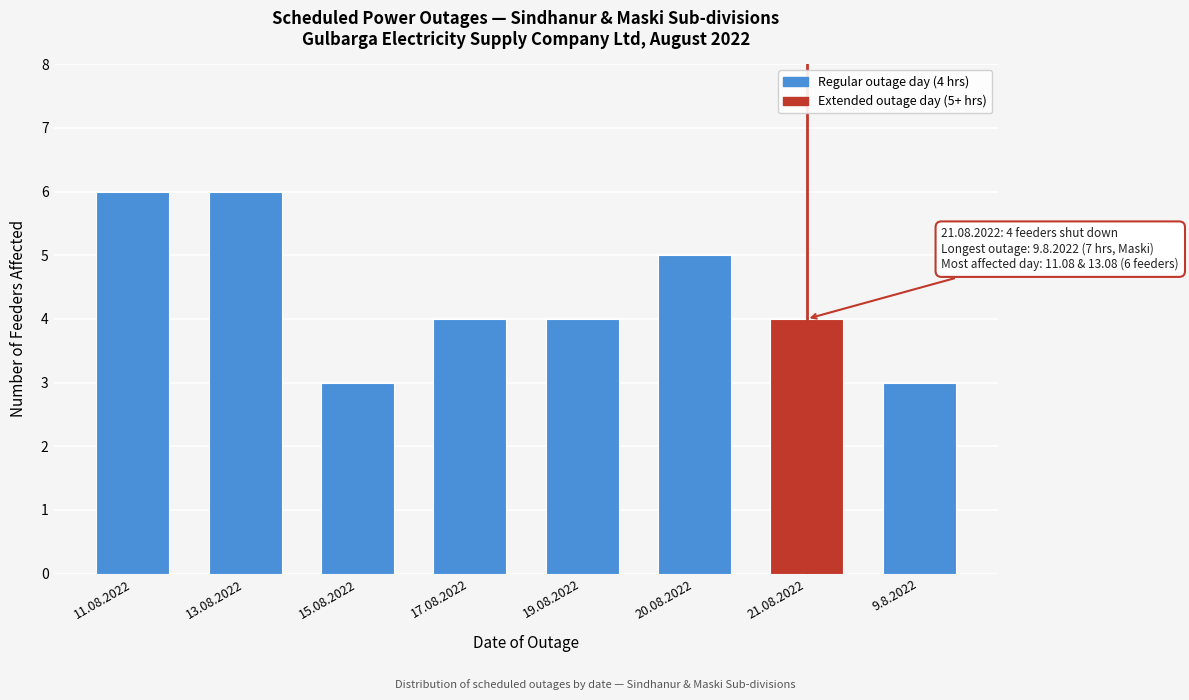

Reading left to right, transcribe all the data shown in this chart.

6	6	3	4	4	5	4	3